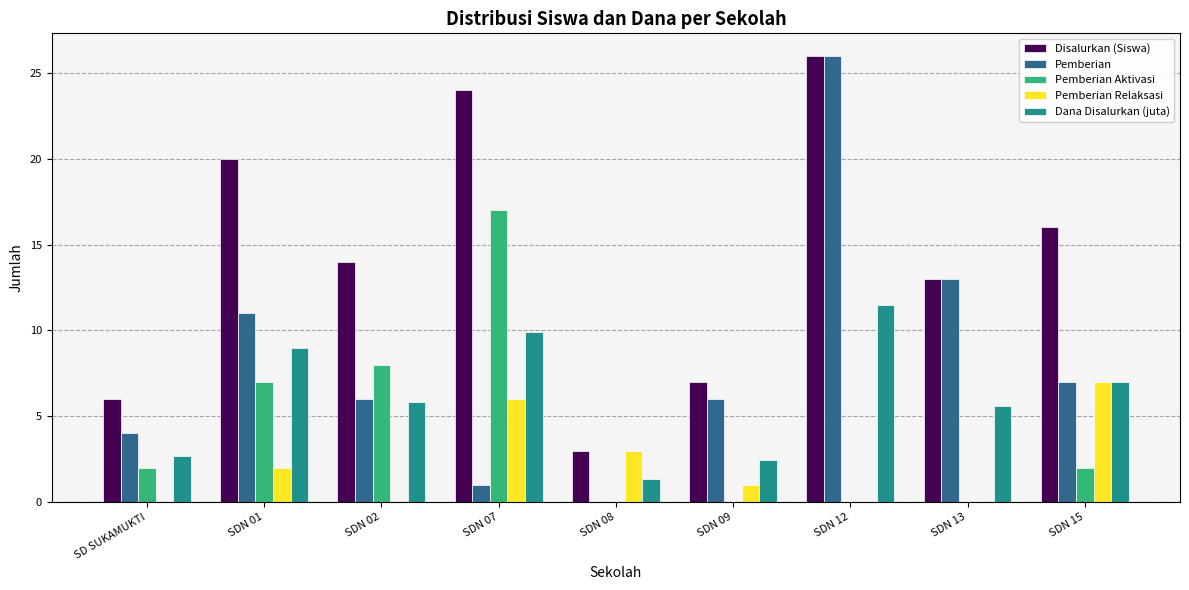

At which label does Dana Disalurkan (juta) first exceed 5?

SDN 01